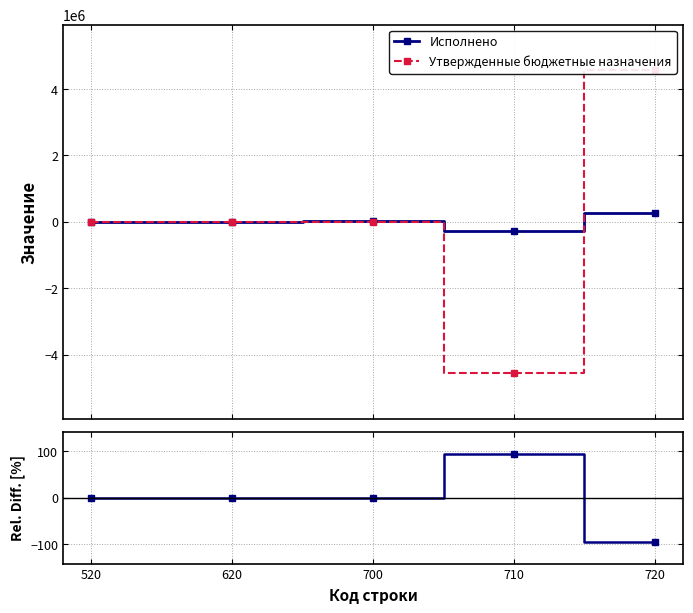

Reading left to right, transcribe all the data shown in this chart.

Исполнено: 0.0	0.0	9470.4	-264964.4	274434.8
Утвержденные бюджетные назначения: 0.0	0.0	0.0	-4566911.0	4566911.0
Rel. Diff.: 0.0	0.0	0.0	94.2	-94.0